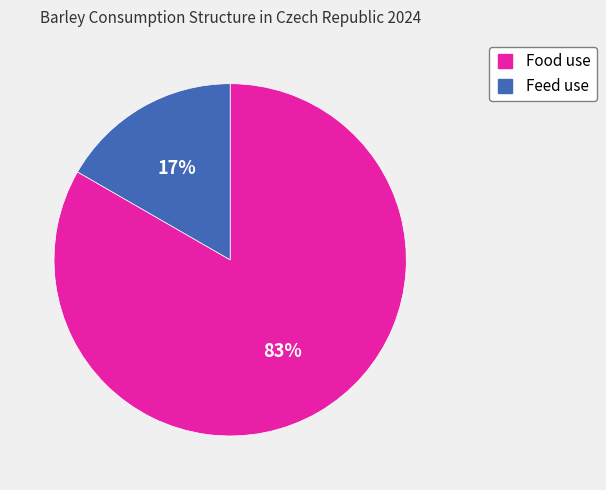

To the nearest percent, what is the average slice percentage?

50%